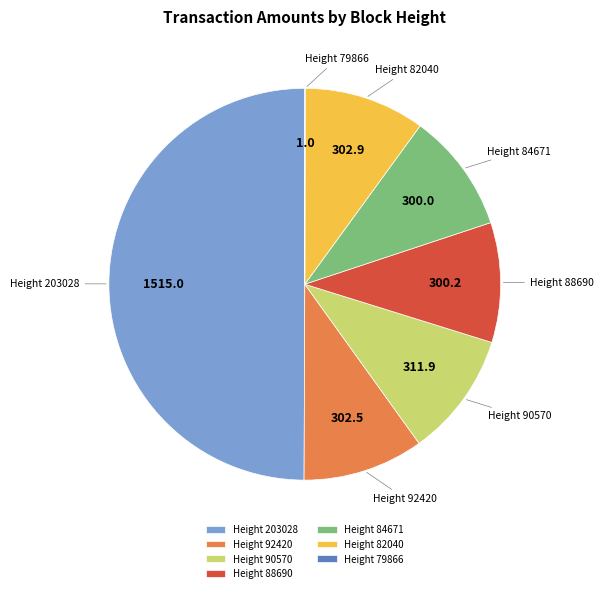

The Height 90570 slice represents 10% of the pie. True or false?

True